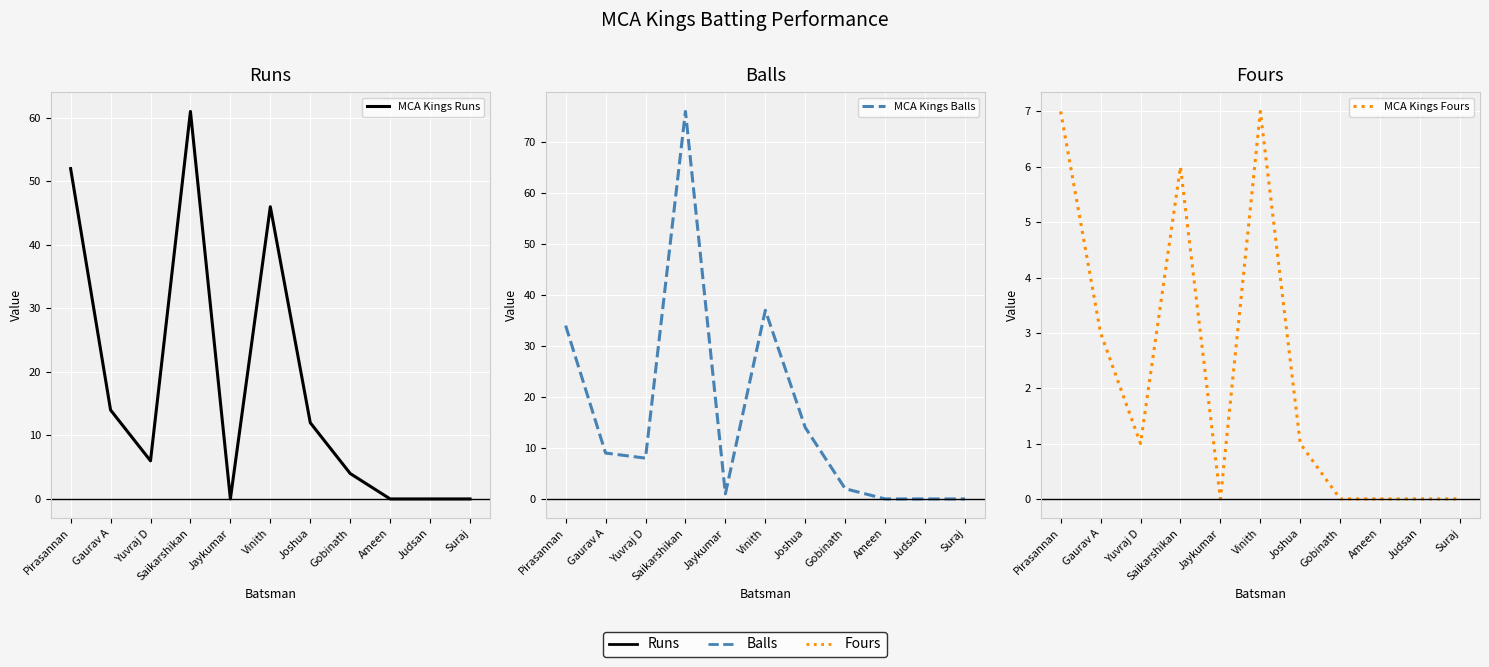

How many values in the MCA Kings Fours series are below 1?

5